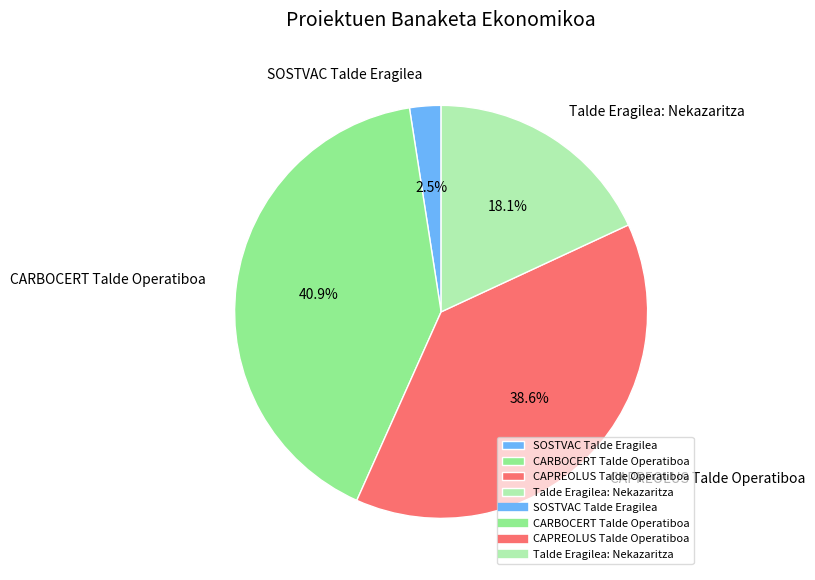

Which category has the biggest portion of the pie?

CARBOCERT Talde Operatiboa